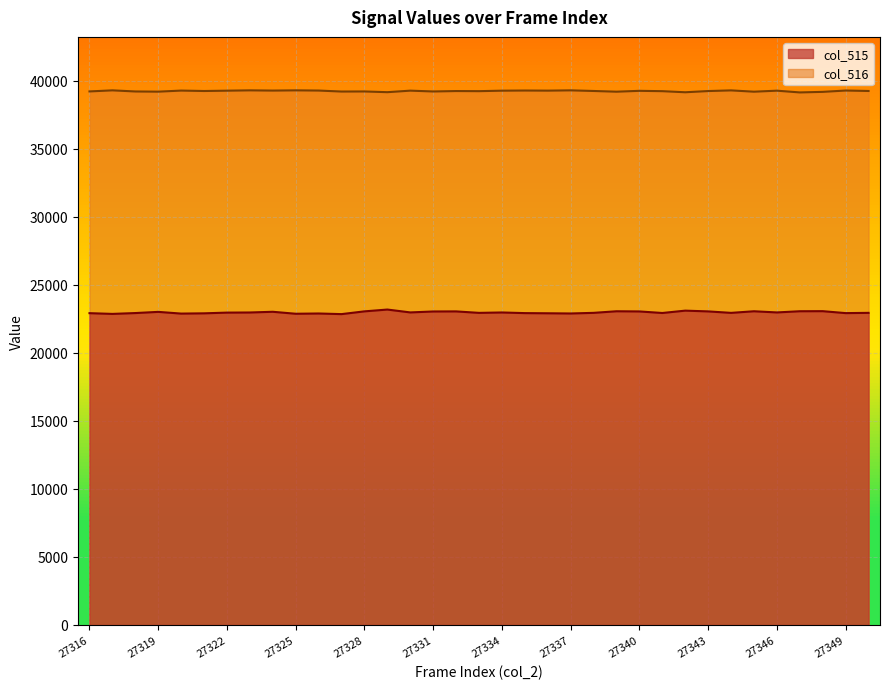

Reading left to right, transcribe all the data shown in this chart.

col_515: 22927	22873	22935	23022	22896	22915	22968	22977	23029	22884	22903	22857	23060	23193	22982	23051	23057	22949	22978	22931	22919	22904	22950	23067	23054	22940	23113	23057	22949	23067	22981	23069	23074	22931	22950
col_516: 39230	39309	39227	39213	39292	39261	39285	39309	39292	39309	39294	39222	39228	39175	39287	39227	39258	39250	39285	39296	39288	39309	39263	39211	39274	39249	39169	39258	39306	39211	39285	39157	39198	39296	39263